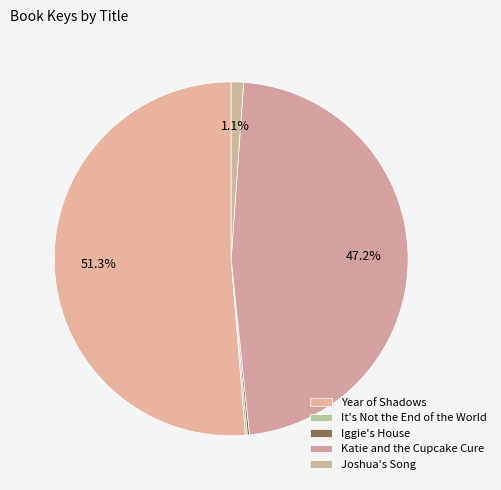

To the nearest percent, what is the combined percentage of Iggie's House and Katie and the Cupcake Cure?

47%